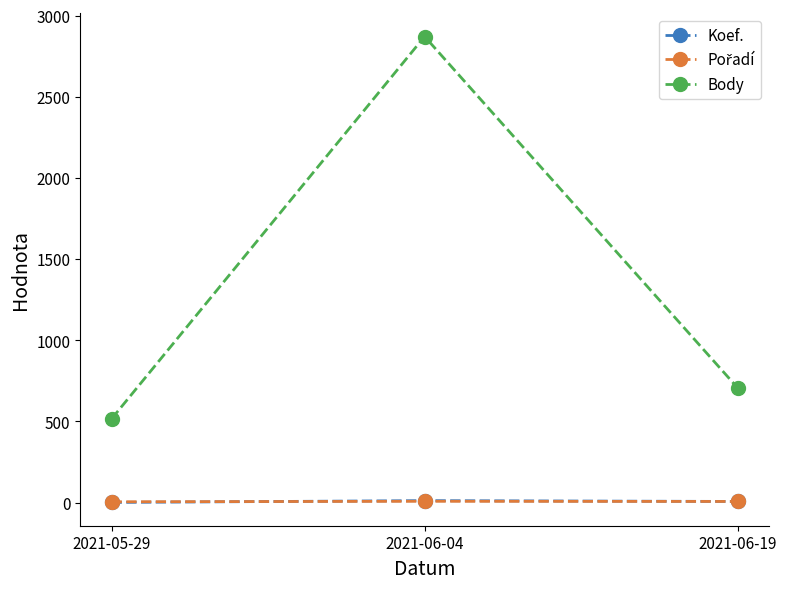

Is this an area chart (filled region under the line)?

No